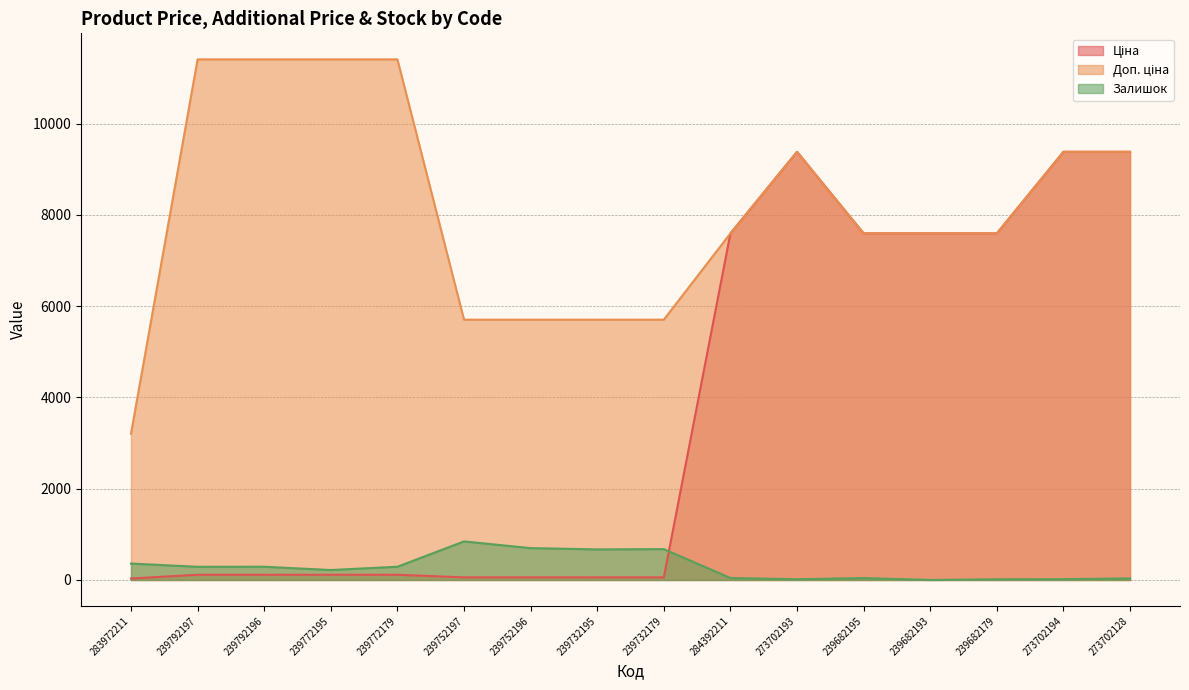

True or false: Доп. ціна and Ціна cross at least once.

False